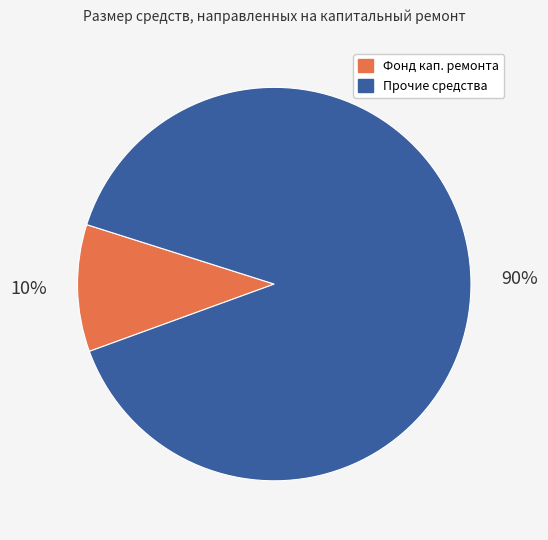

Is there any slice that represents more than half of the pie?

Yes